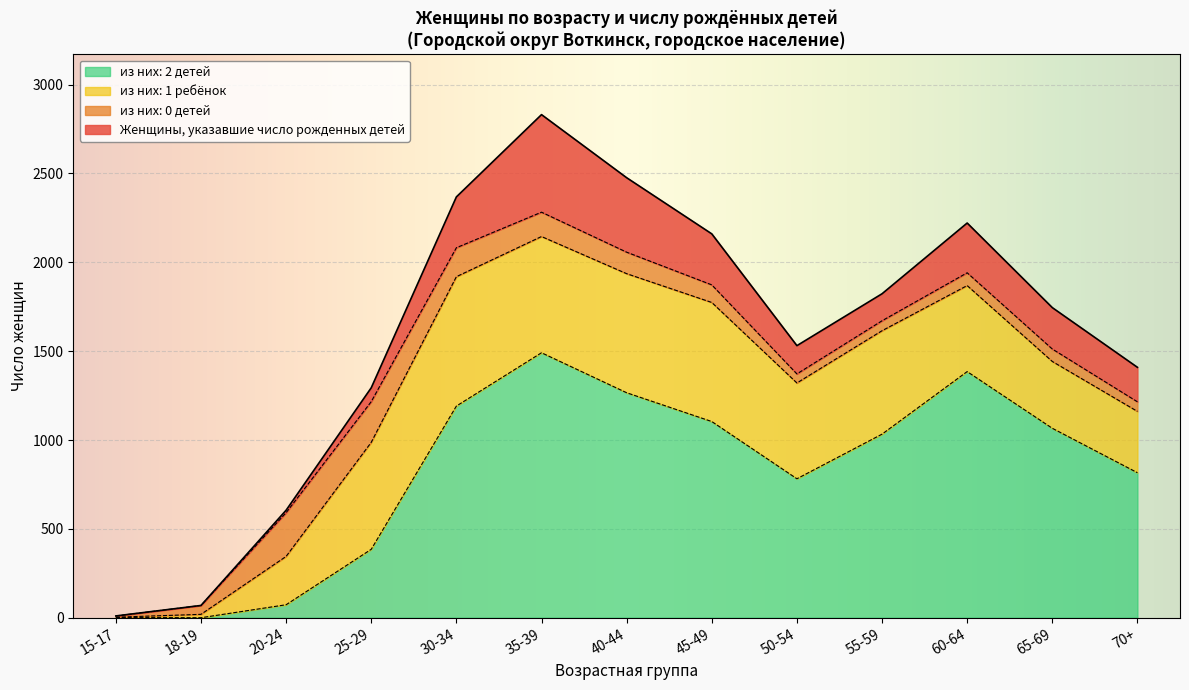

At which category is the sum across all series the highest?

35-39